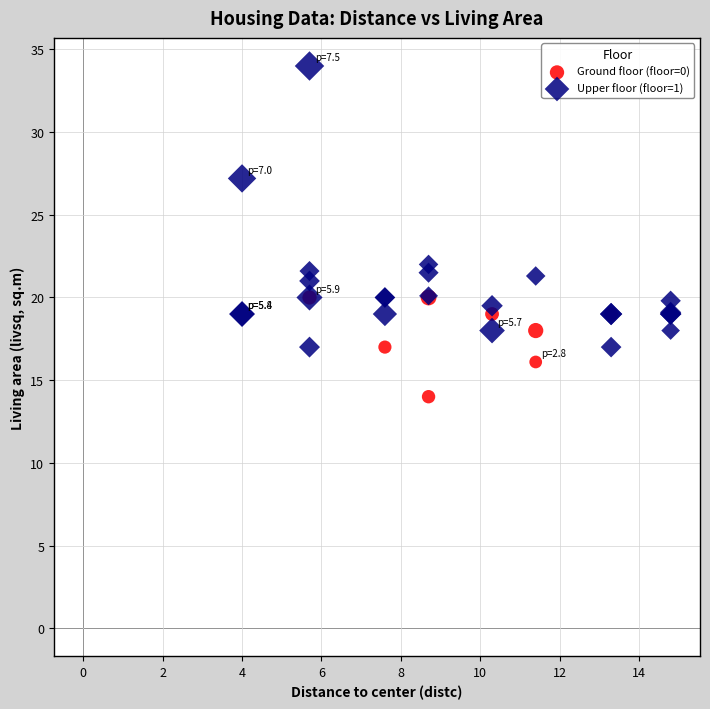

What are all the series names shown in the legend?

Ground floor (floor=0), Upper floor (floor=1)